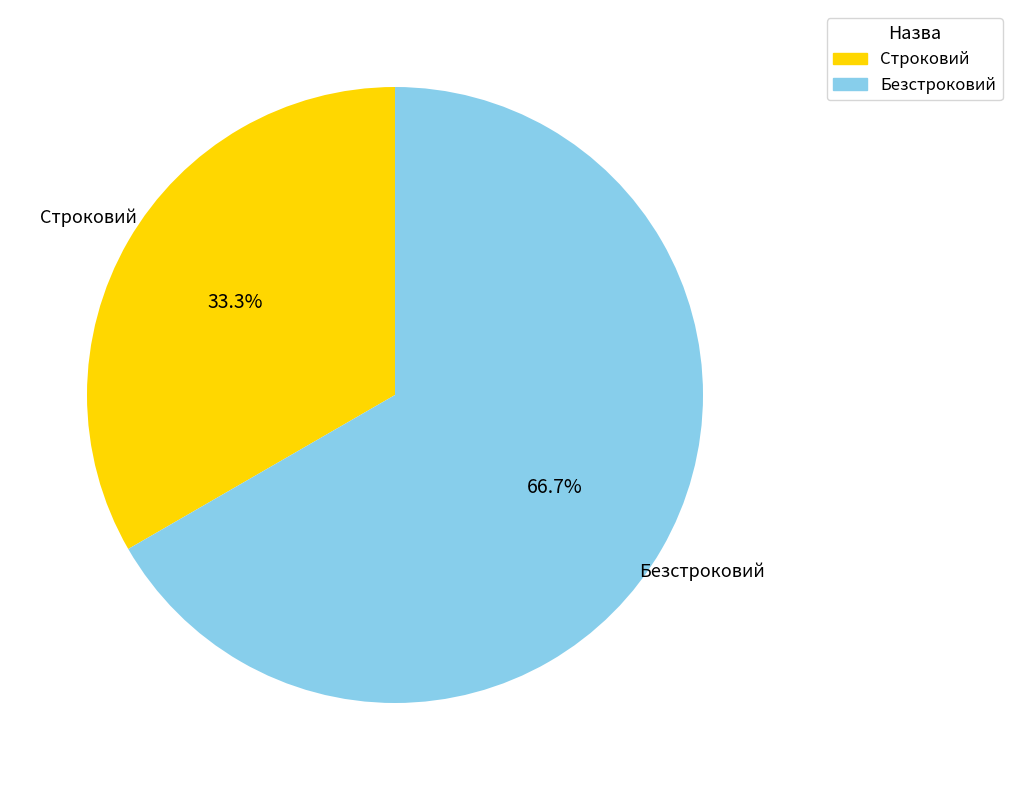

Which category has the smallest portion of the pie?

Строковий